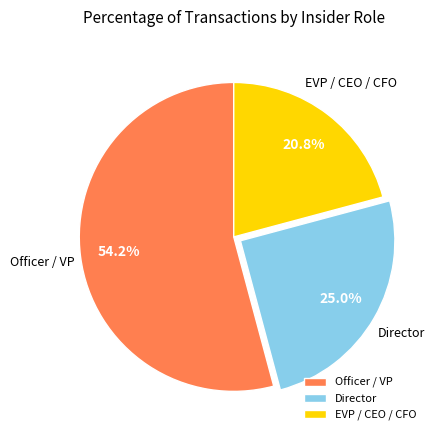

What percentage do Director and Officer / VP together represent?

79.2%